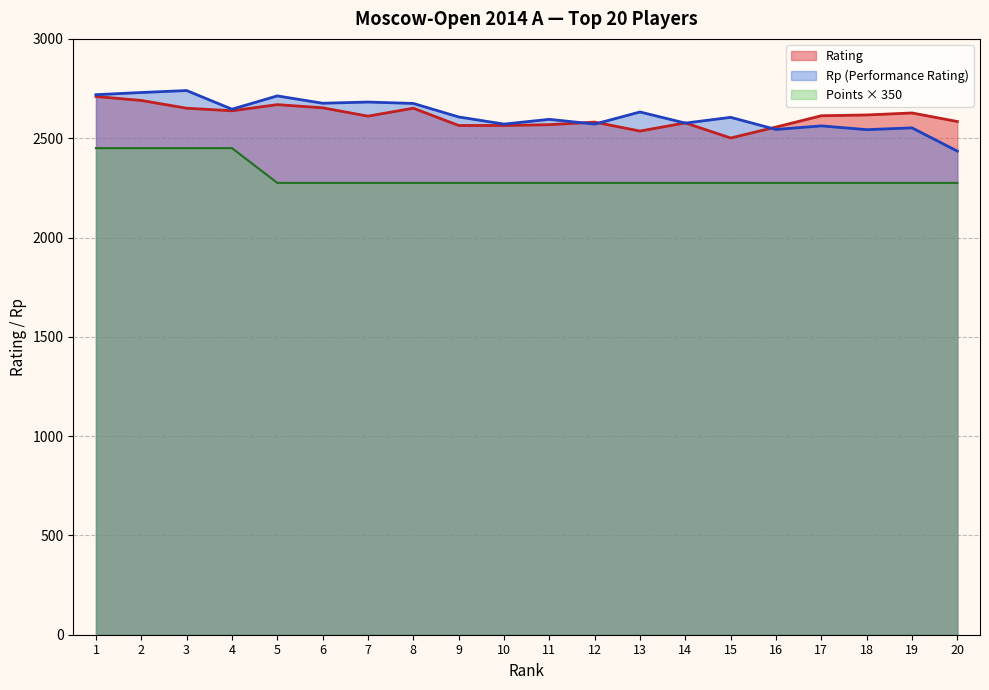

Reading left to right, extract all data points from this chart.

Rating: 2710	2690	2651	2638	2669	2653	2611	2651	2564	2564	2568	2581	2536	2577	2501	2556	2613	2617	2627	2584
Points: 2450	2450	2450	2450	2275	2275	2275	2275	2275	2275	2275	2275	2275	2275	2275	2275	2275	2275	2275	2275
Rp: 2719	2730	2740	2646	2713	2676	2682	2675	2607	2571	2595	2571	2632	2576	2605	2544	2562	2543	2552	2435